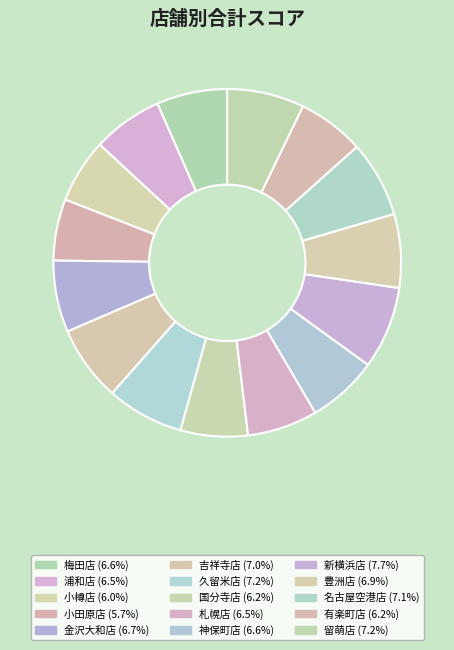

Is there any slice that represents more than half of the pie?

No